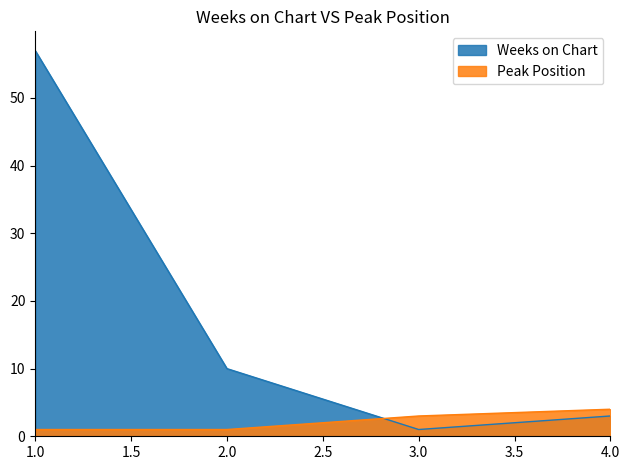

How many Peak Position values are between 1 and 4?

4